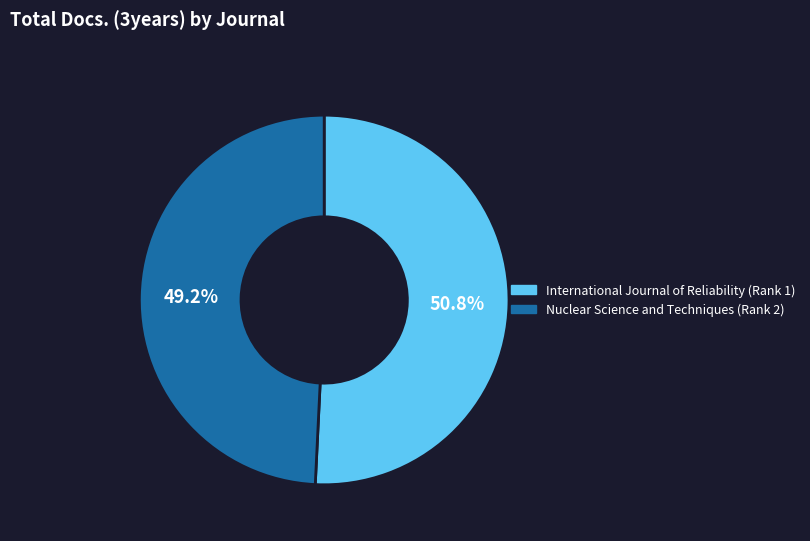

Do International Journal of Reliability (Rank 1) and Nuclear Science and Techniques (Rank 2) together represent more than half of the pie?

Yes